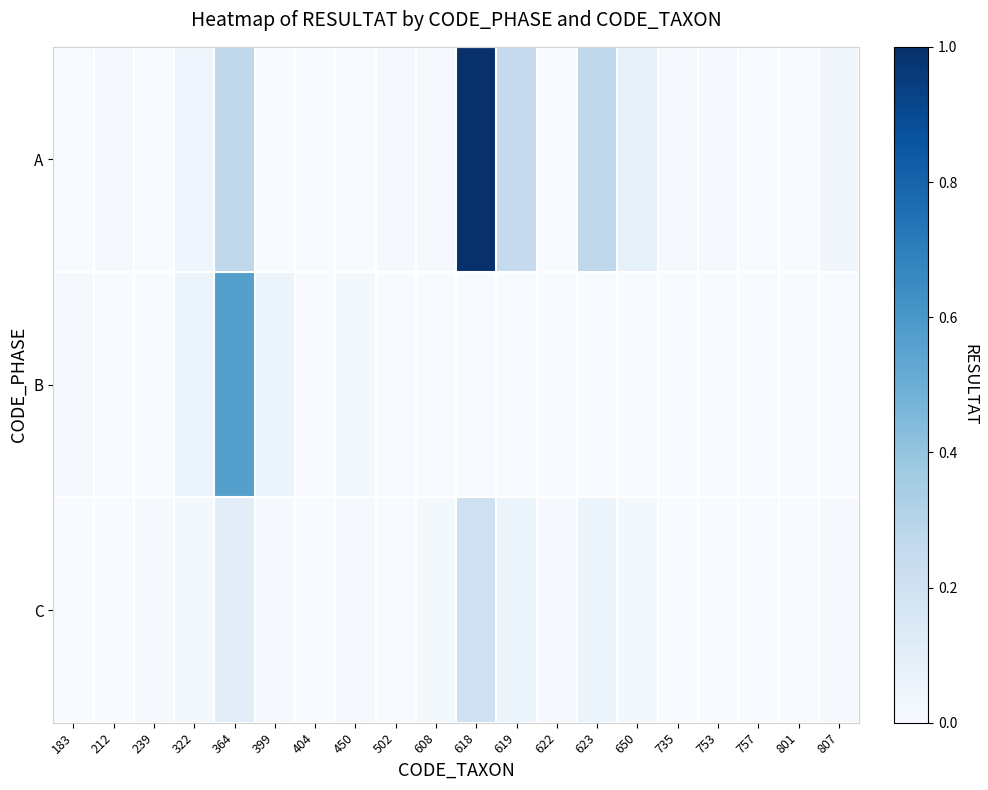

What is the maximum value shown in the chart?

1.0